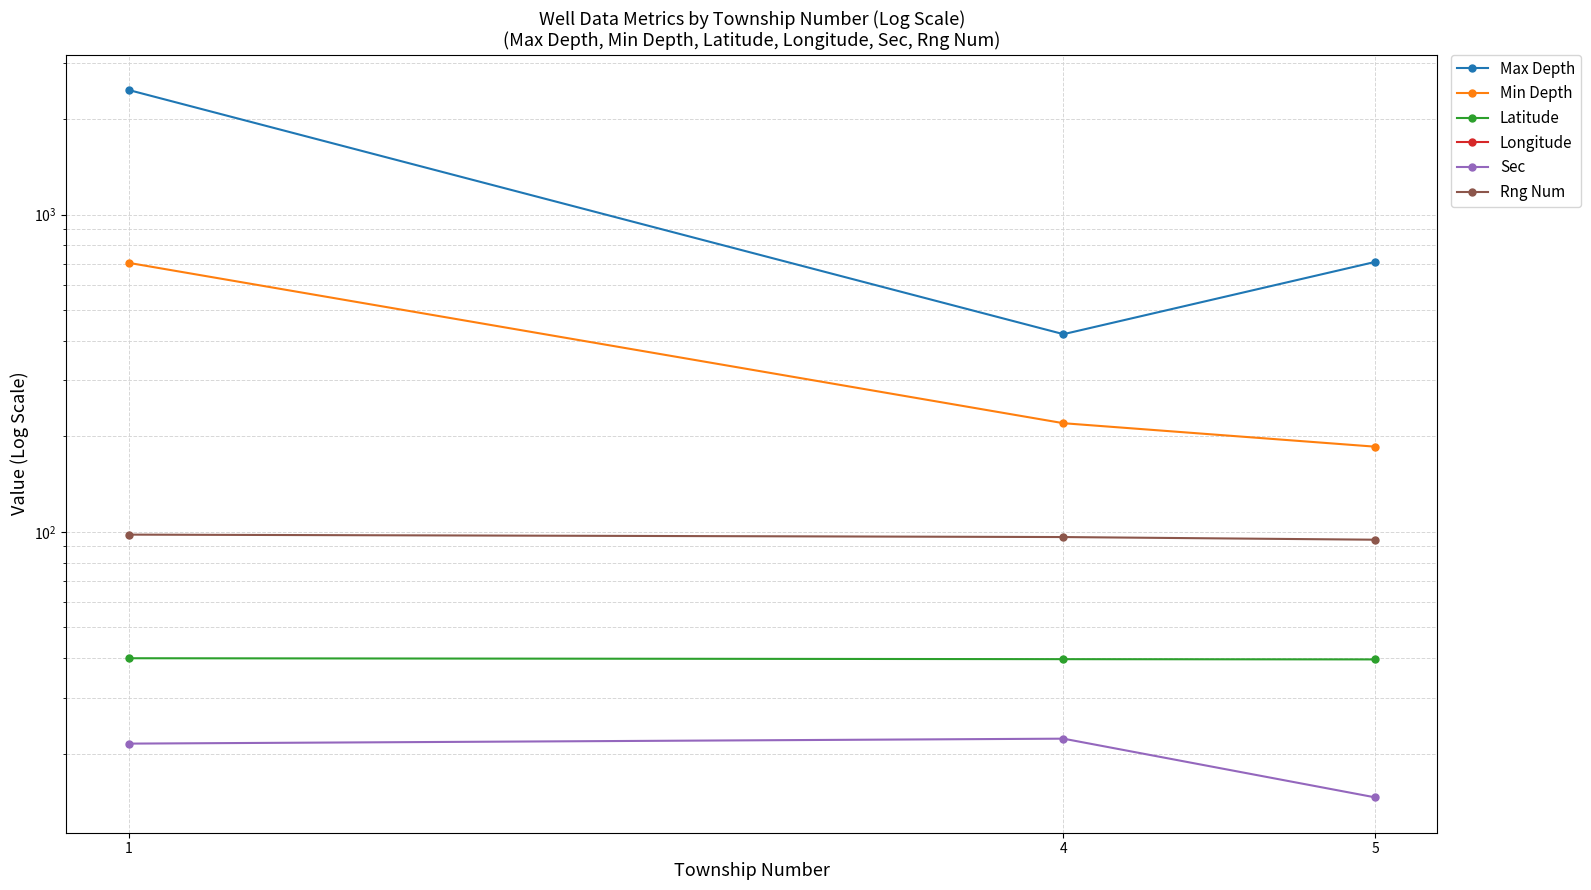

What is the value of the Latitude point at the 2nd from the left?

39.7